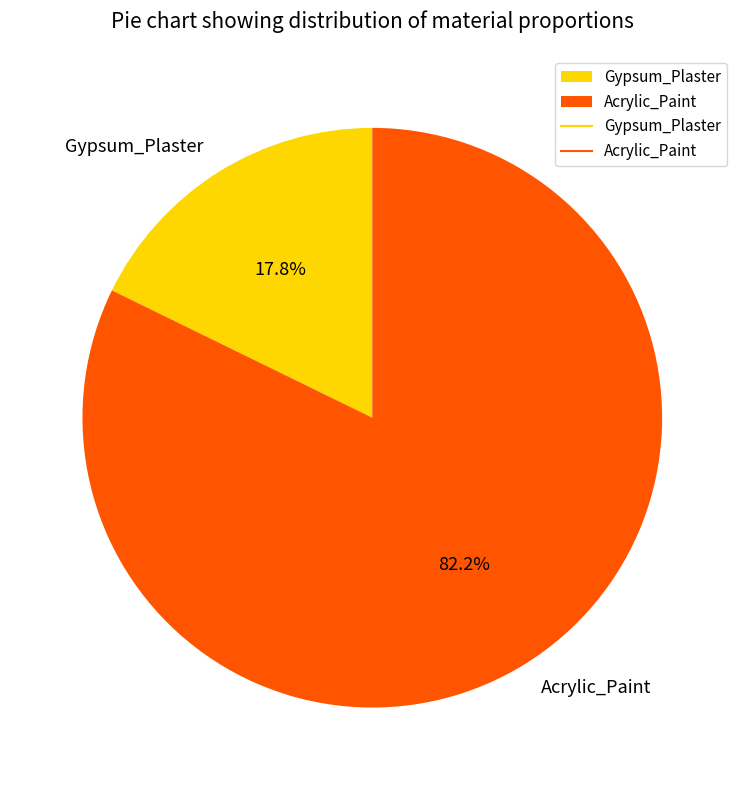

What percentage is the Acrylic_Paint slice, to the nearest percent?

82%